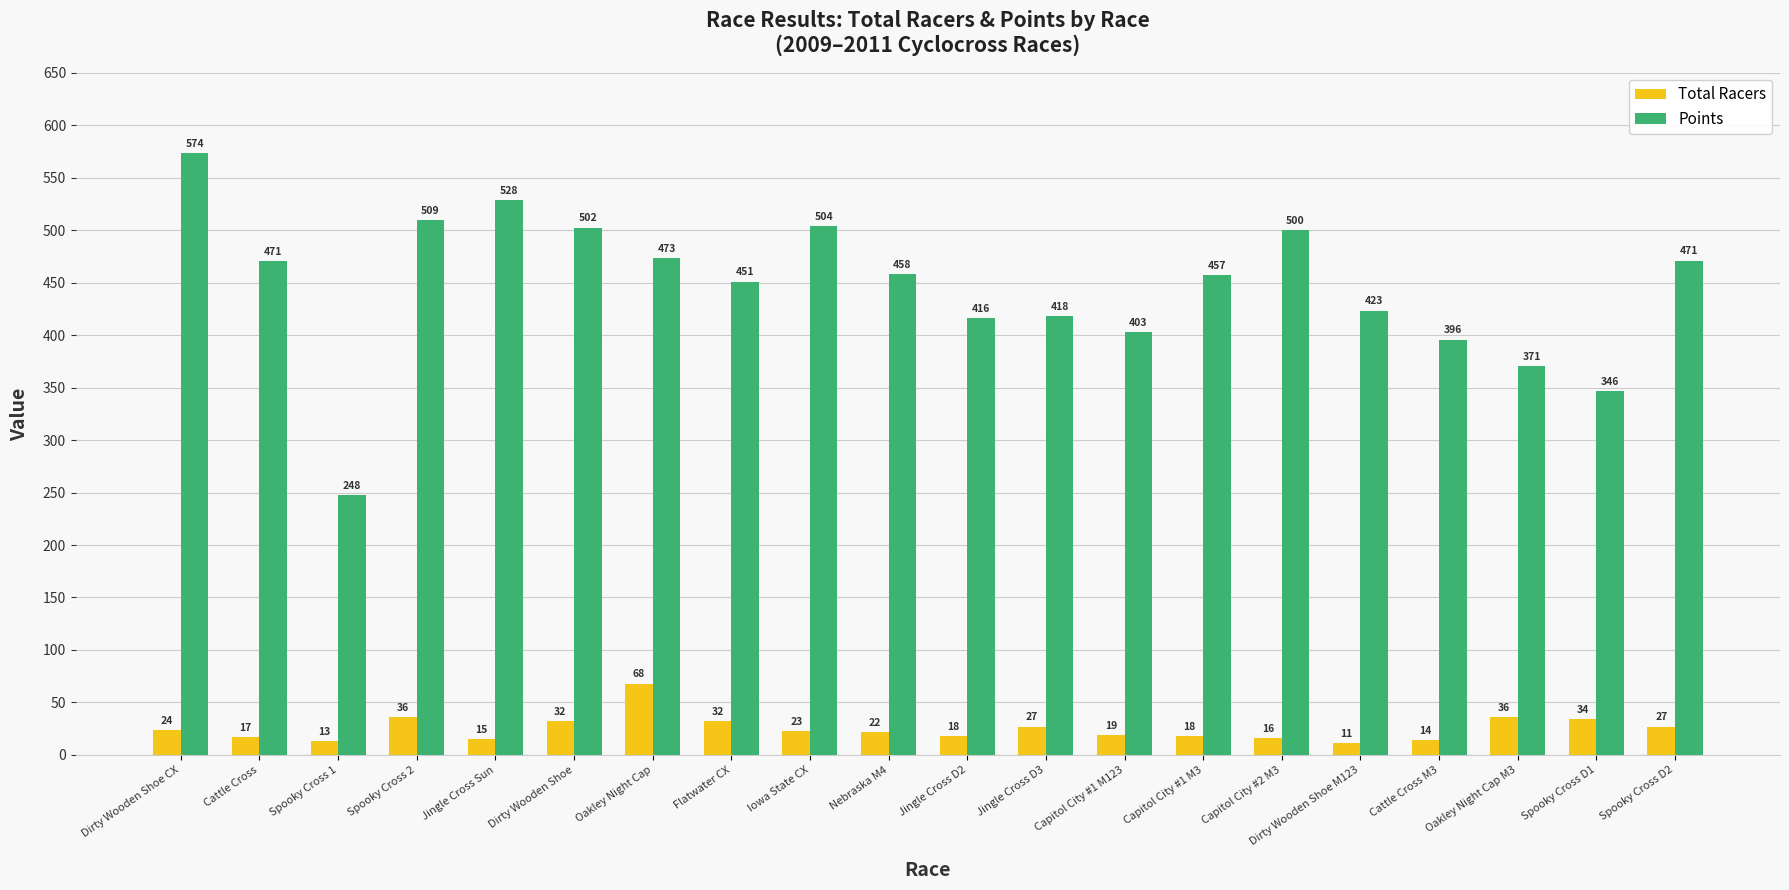

What is the total value across all series at Dirty Wooden Shoe M123?

434.3